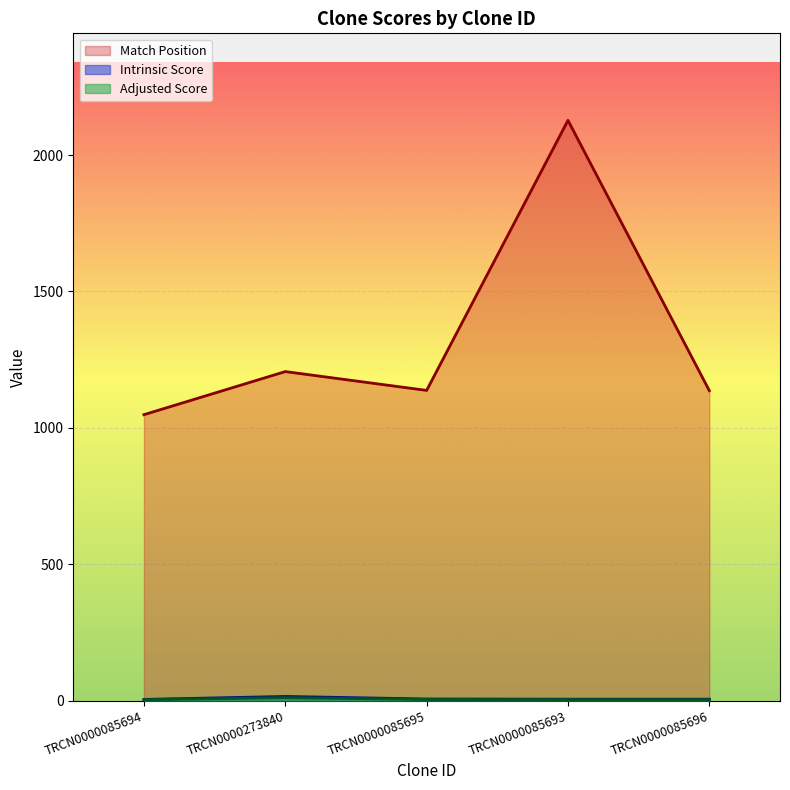

What is the minimum value for Intrinsic Score?

4.0